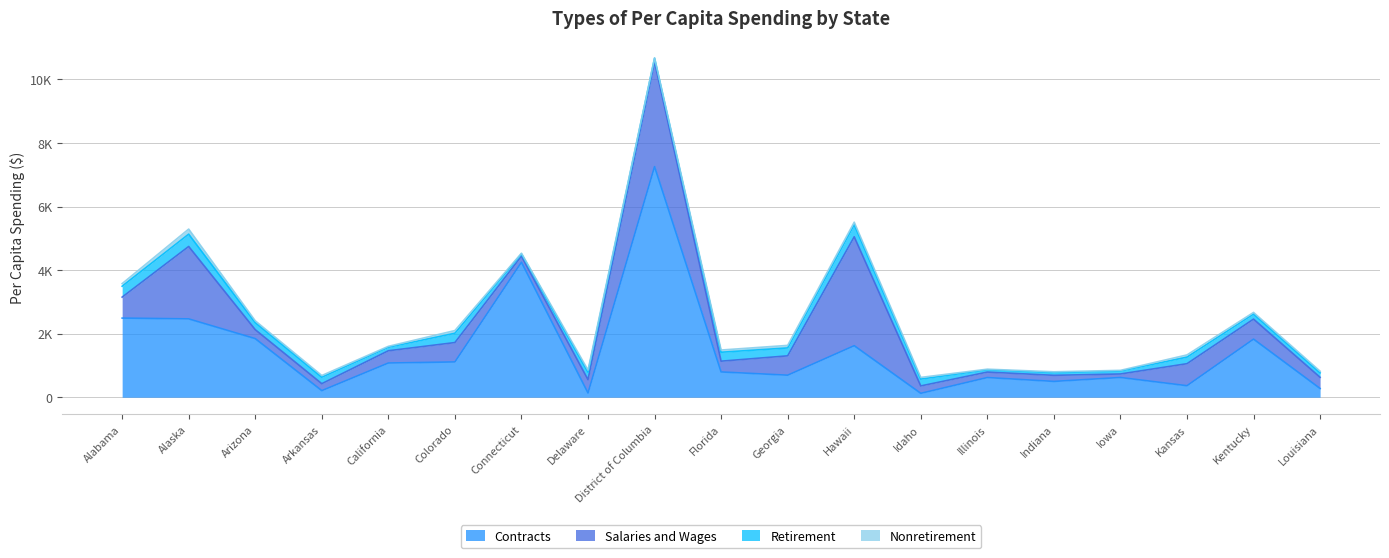

At which category does Salaries and Wages reach its first local valley?

Arkansas